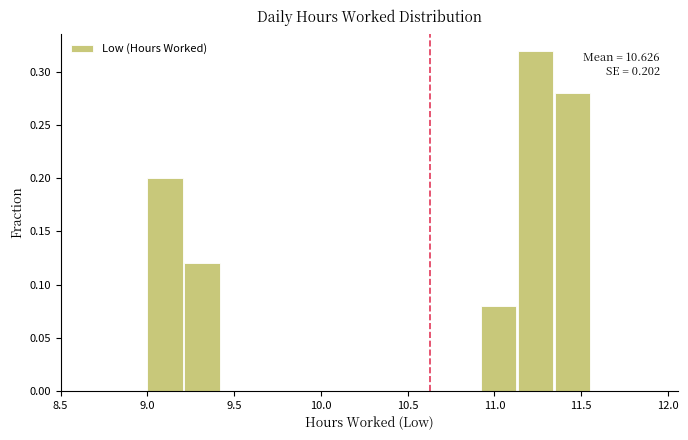

Which range on the x-axis has the tallest bar?

11.15 to 11.35